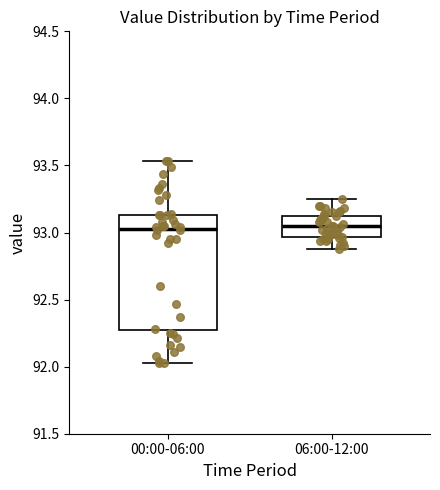

Which box is the tallest, from its lower edge to its upper edge?

00:00-06:00